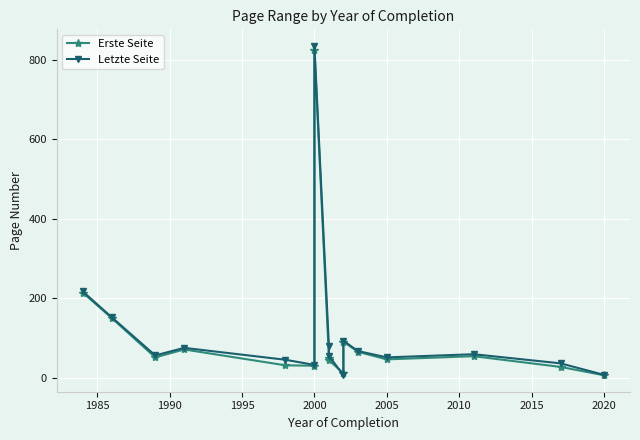

Reading left to right, extract all data points from this chart.

Erste Seite: 214	150	51	71	31	30	826	50	44	11	91	65	46	54	27	6
Letzte Seite: 217	152	56	75	45	32	836	79	55	6	93	67	51	59	36	7